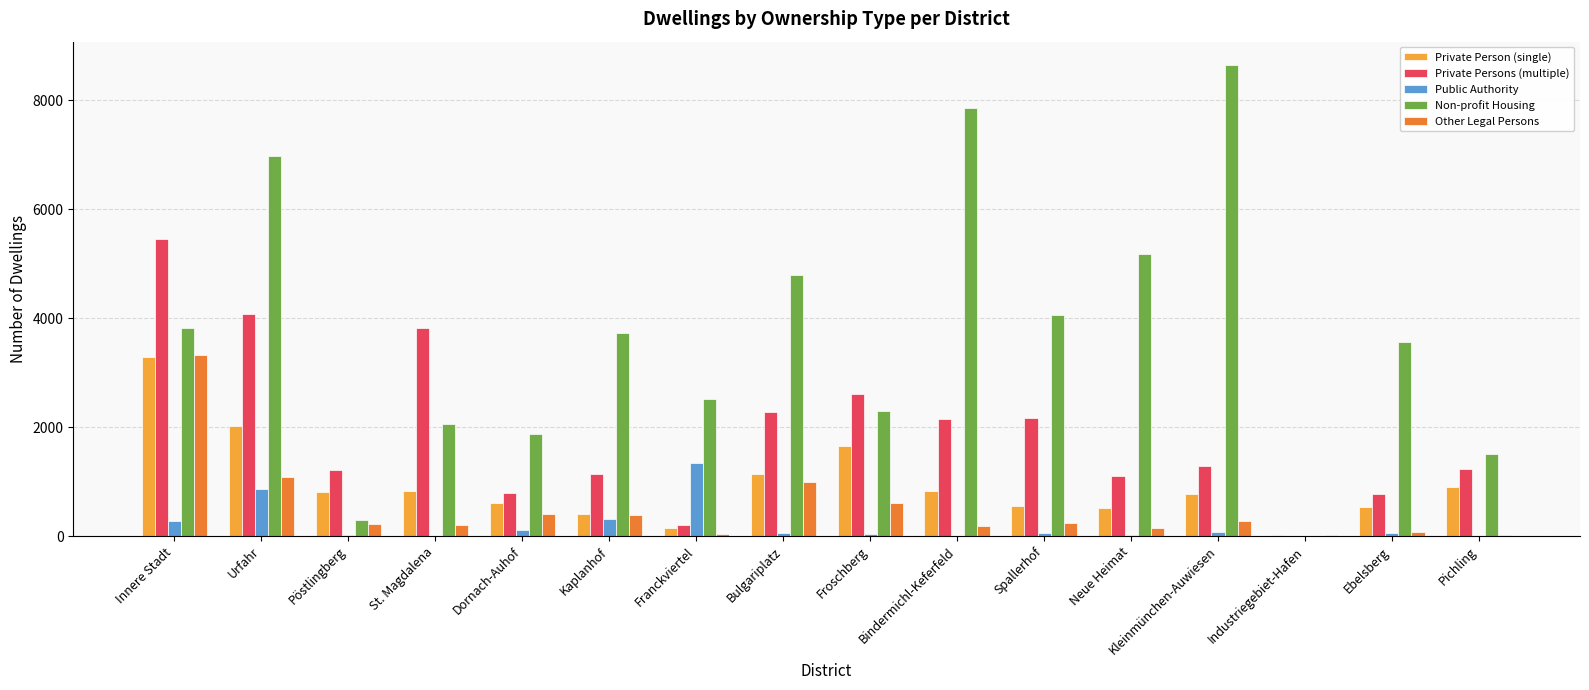

Which series has the largest total across all categories?

Non-profit Housing